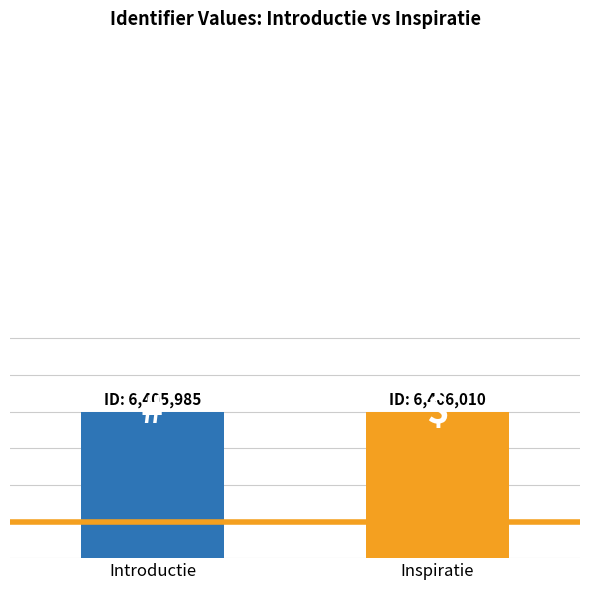

What is the ratio of the value at Introductie to the value at Inspiratie?

1.0